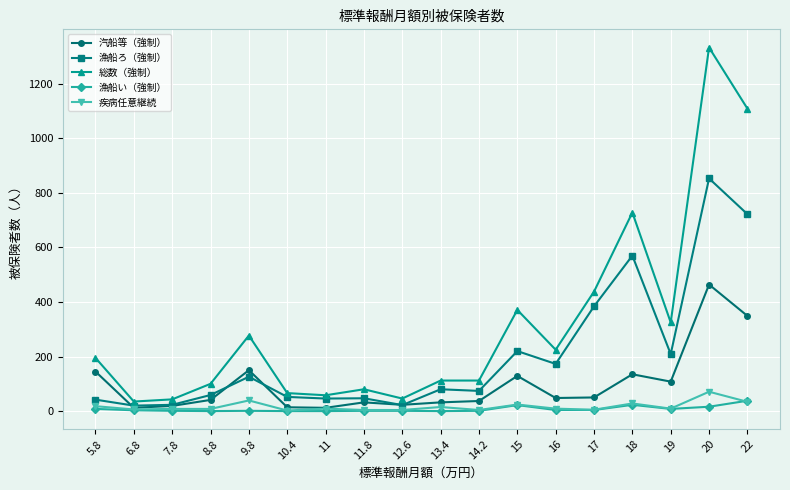

True or false: 総数（強制） and 漁船い（強制） intersect in this chart.

False